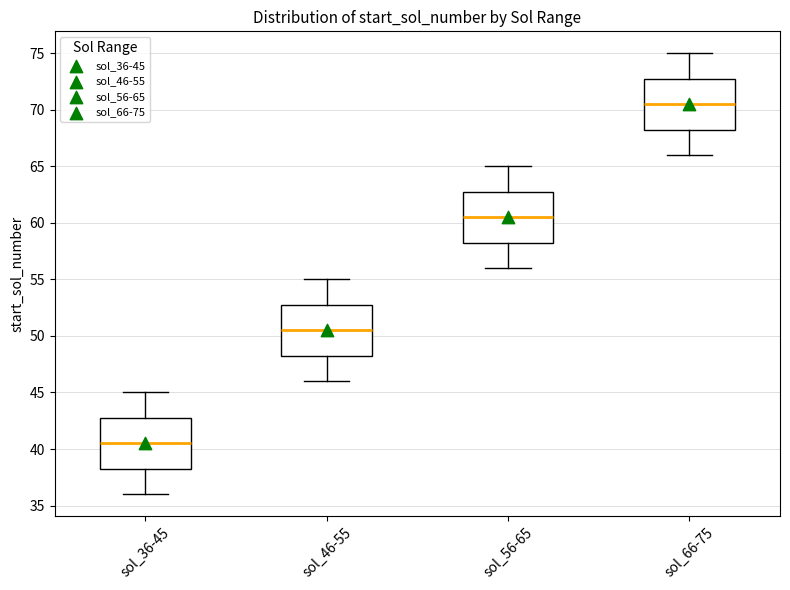

Which box has the lowest median line?

sol_36-45